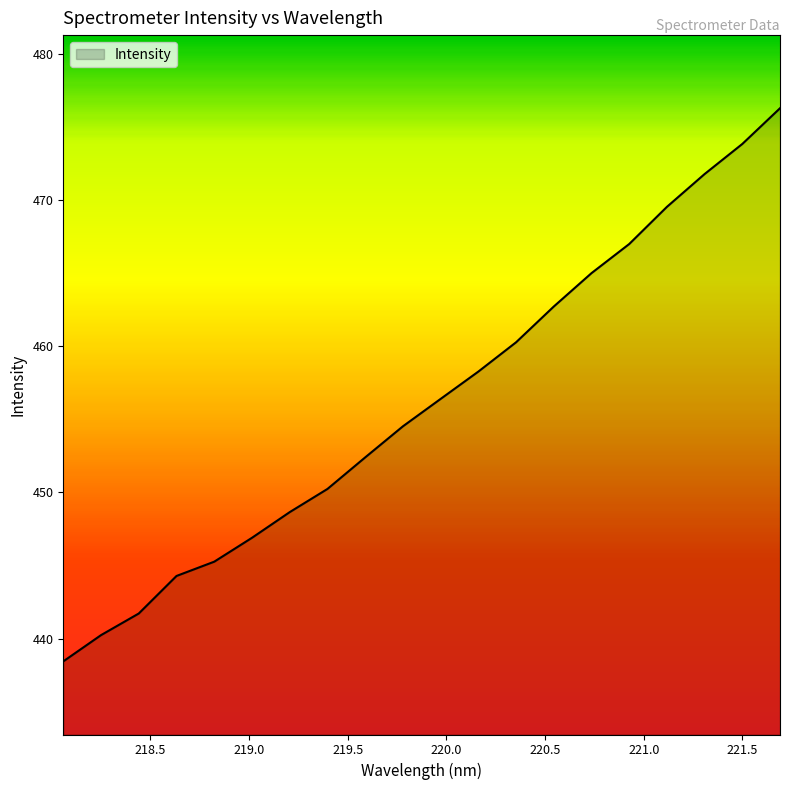

Reading right to left, list all the values displayed in this chart.

476.3	473.8	471.8	469.5	467.0	465.0	462.7	460.3	458.3	456.4	454.5	452.4	450.2	448.6	446.9	445.3	444.3	441.7	440.2	438.4